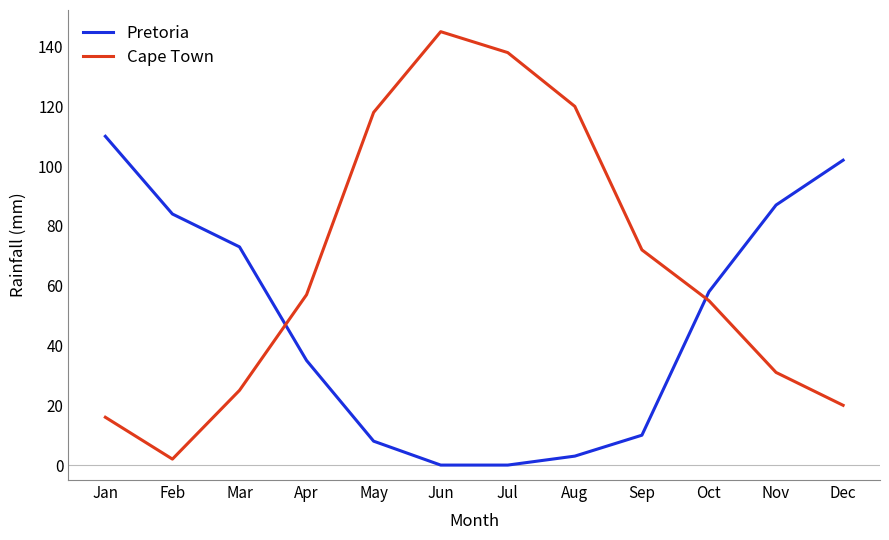

At which category does Cape Town reach its first local peak?

Jun